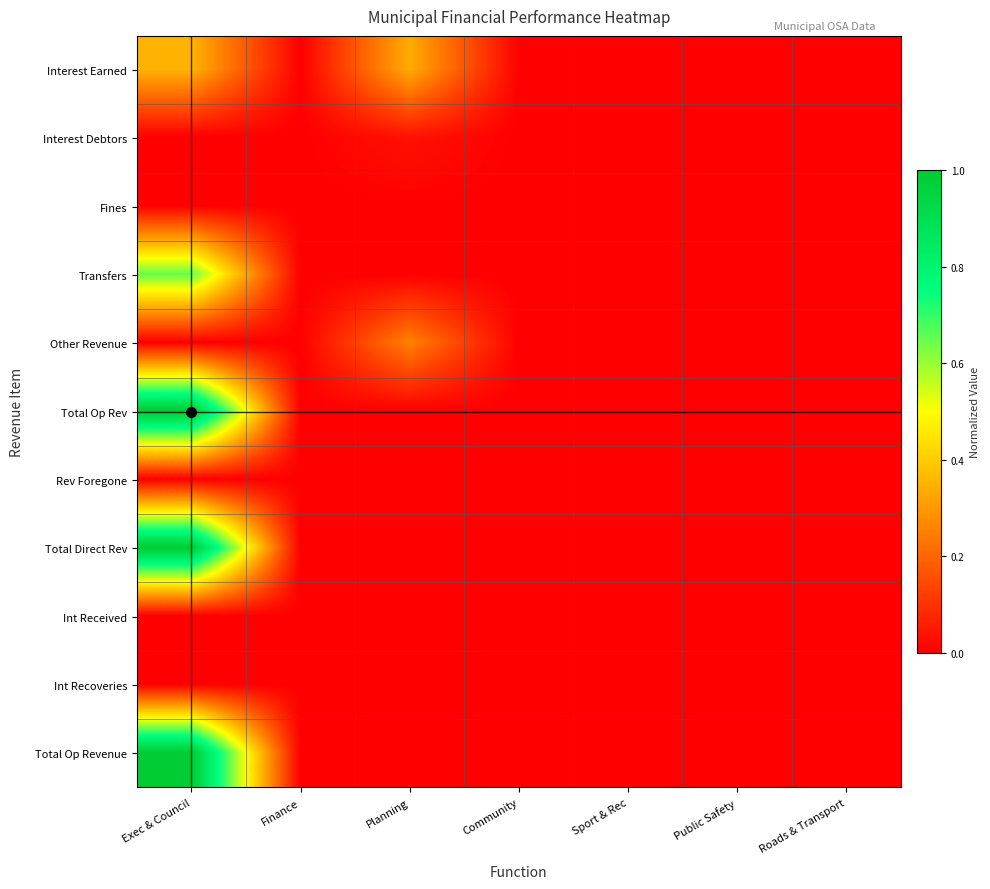

How many categories are shown in the chart?

7